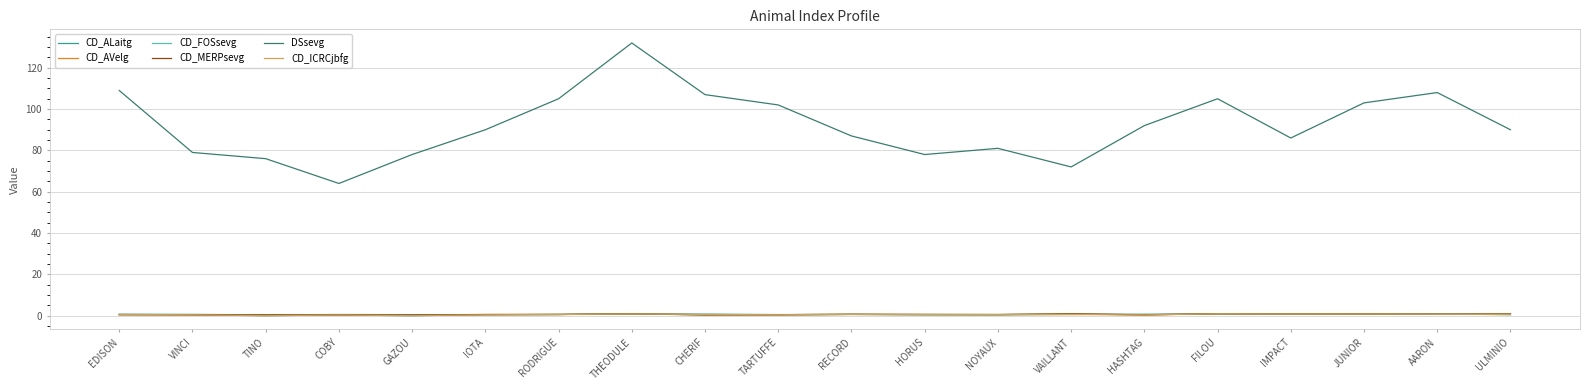

What is the approximate value of CD_ALaitg at EDISON?

0.5